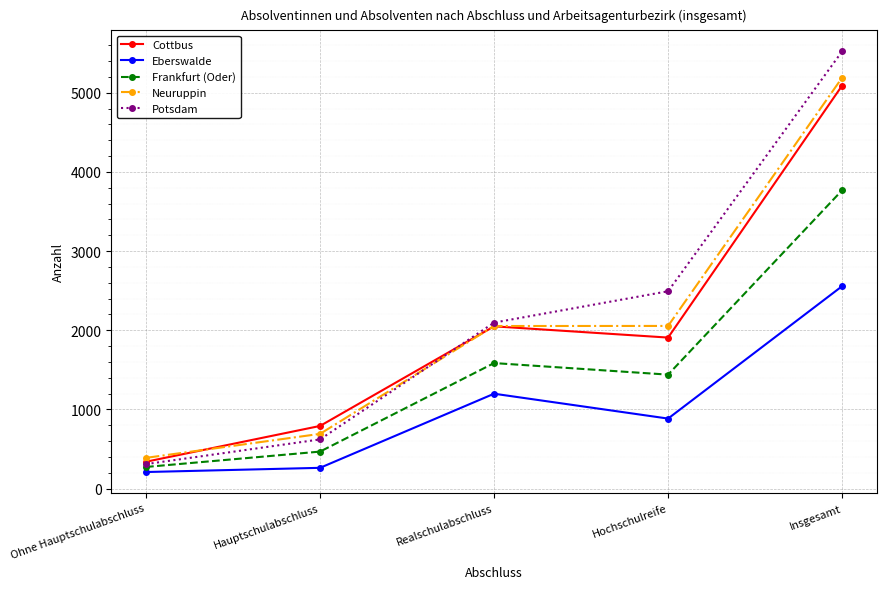

Is the value of Neuruppin at Insgesamt greater than the value of Cottbus at Realschulabschluss?

Yes